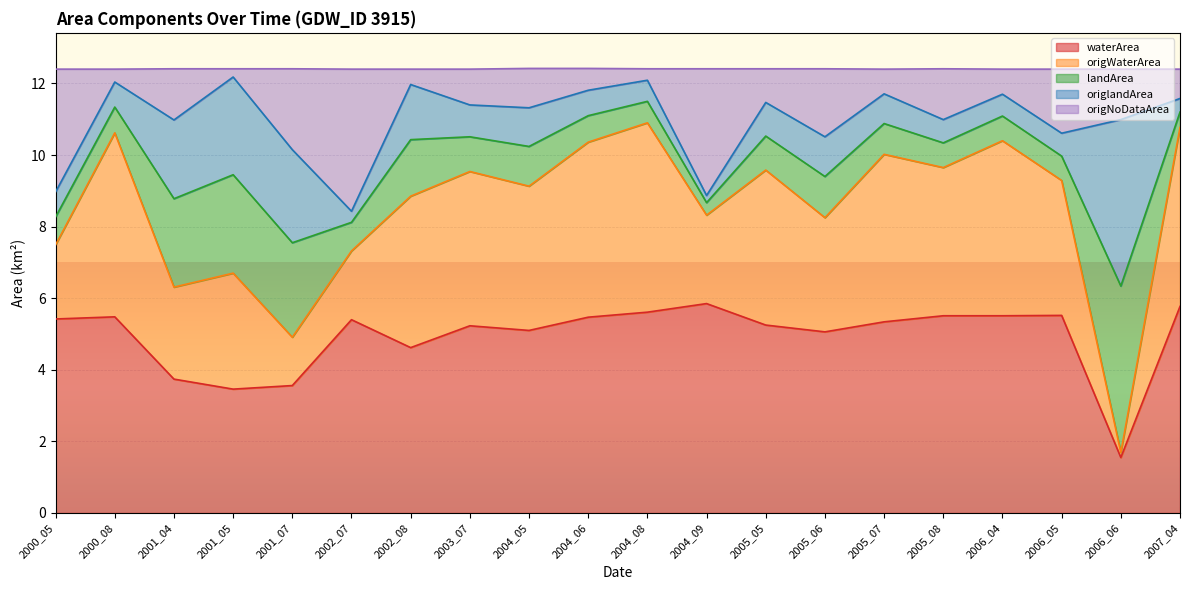

Which category has the lowest value in the waterArea series?

2006_06